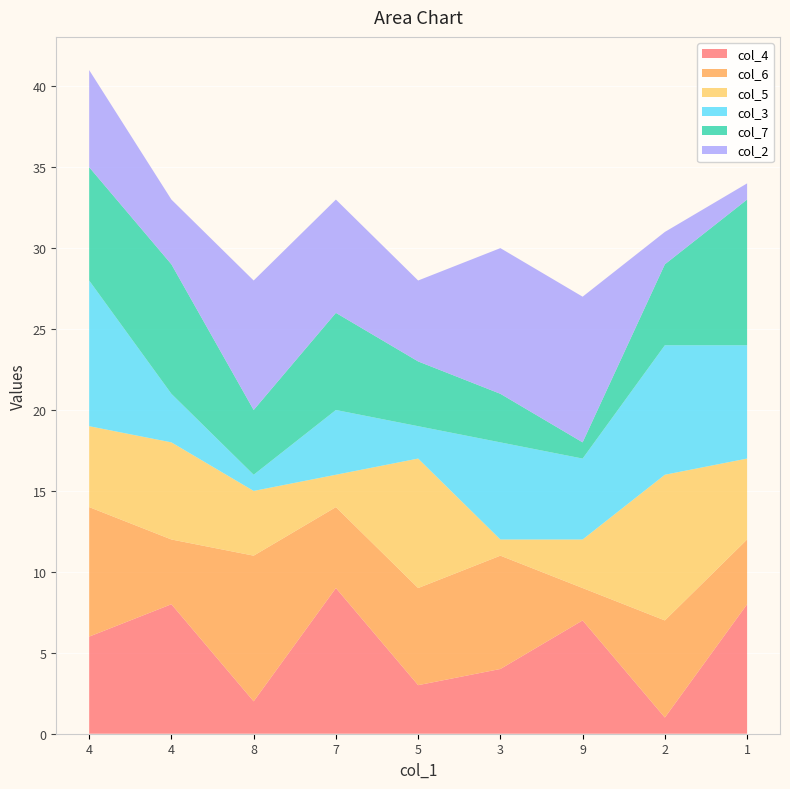

Reading right to left, extract all data points from this chart.

col_4: 8	1	7	4	3	9	2	8	6
col_6: 4	6	2	7	6	5	9	4	8
col_5: 5	9	3	1	8	2	4	6	5
col_3: 7	8	5	6	2	4	1	3	9
col_7: 9	5	1	3	4	6	4	8	7
col_2: 1	2	9	9	5	7	8	4	6